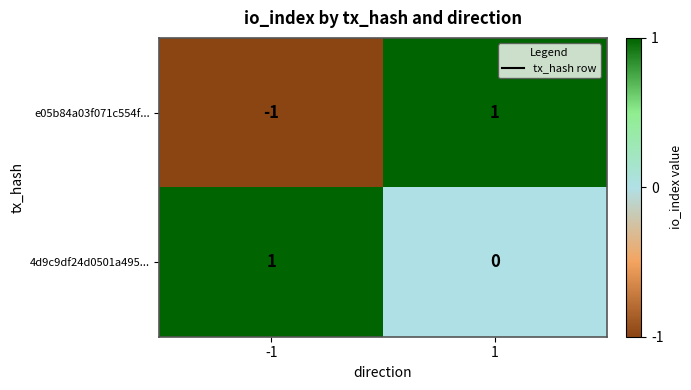

The e05b84a03f071c554f... series shows 1 at 1. True or false?

True